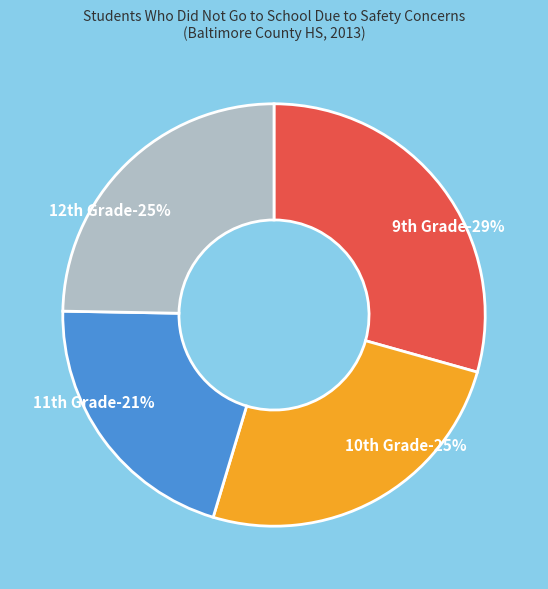

What is the largest slice in the pie chart?

9th Grade